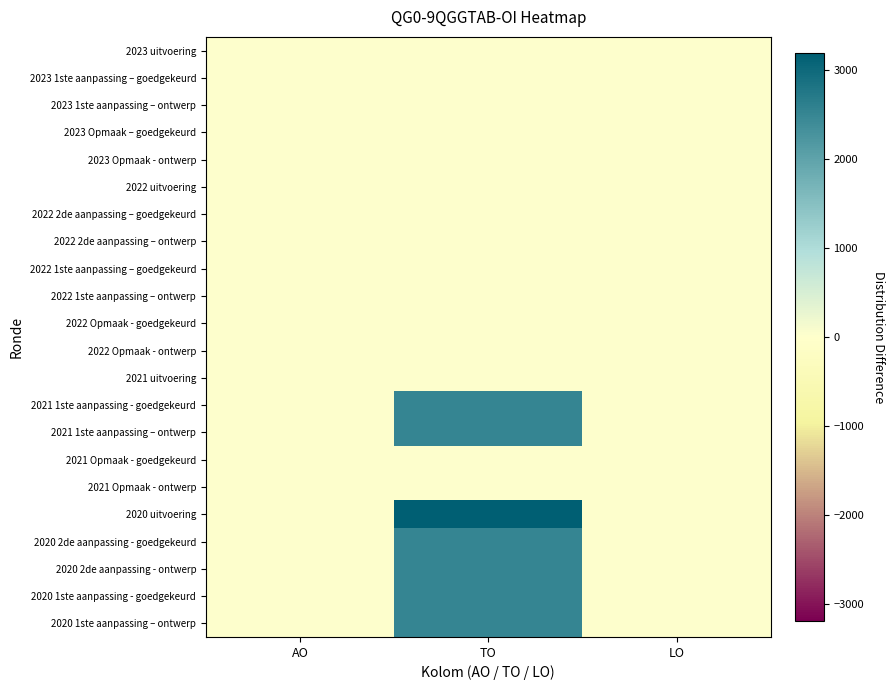

Reading left to right, transcribe all the data shown in this chart.

2023 uitvoering: AO=0	TO=0	LO=0
2023 1ste aanpassing – goedgekeurd: AO=0	TO=0	LO=0
2023 1ste aanpassing – ontwerp: AO=0	TO=0	LO=0
2023 Opmaak – goedgekeurd: AO=0	TO=0	LO=0
2023 Opmaak - ontwerp: AO=0	TO=0	LO=0
2022 uitvoering: AO=0	TO=0	LO=0
2022 2de aanpassing – goedgekeurd: AO=0	TO=0	LO=0
2022 2de aanpassing – ontwerp: AO=0	TO=0	LO=0
2022 1ste aanpassing – goedgekeurd: AO=0	TO=0	LO=0
2022 1ste aanpassing – ontwerp: AO=0	TO=0	LO=0
2022 Opmaak - goedgekeurd: AO=0	TO=0	LO=0
2022 Opmaak - ontwerp: AO=0	TO=0	LO=0
2021 uitvoering: AO=0	TO=0	LO=0
2021 1ste aanpassing - goedgekeurd: AO=0	TO=2500	LO=0
2021 1ste aanpassing – ontwerp: AO=0	TO=2500	LO=0
2021 Opmaak - goedgekeurd: AO=0	TO=0	LO=0
2021 Opmaak - ontwerp: AO=0	TO=0	LO=0
2020 uitvoering: AO=0	TO=3189	LO=0
2020 2de aanpassing - goedgekeurd: AO=0	TO=2515	LO=0
2020 2de aanpassing - ontwerp: AO=0	TO=2515	LO=0
2020 1ste aanpassing - goedgekeurd: AO=0	TO=2515	LO=0
2020 1ste aanpassing – ontwerp: AO=0	TO=2515	LO=0